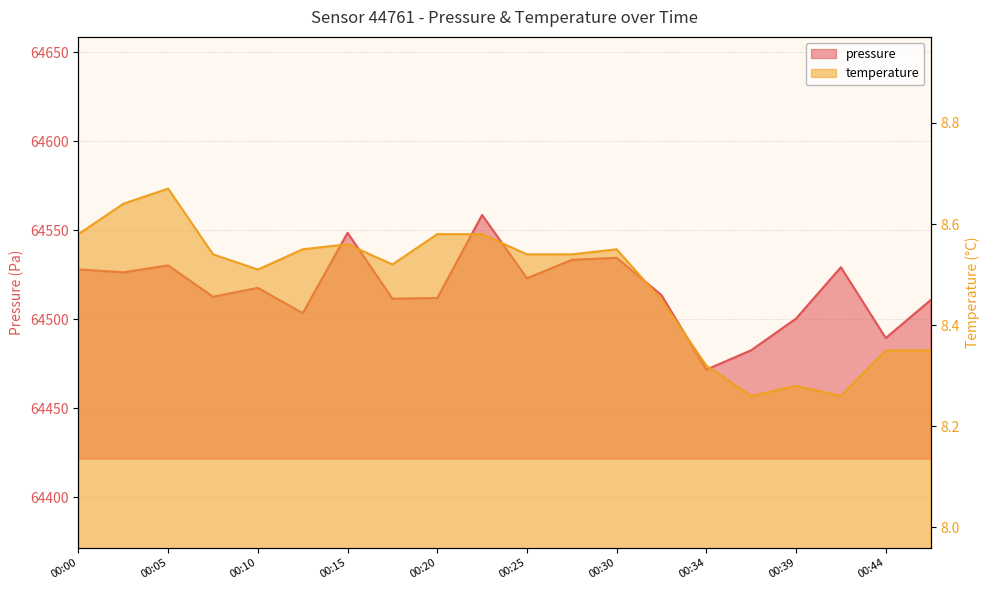

What is the value of the pressure point at the 9th from the left?

64511.9